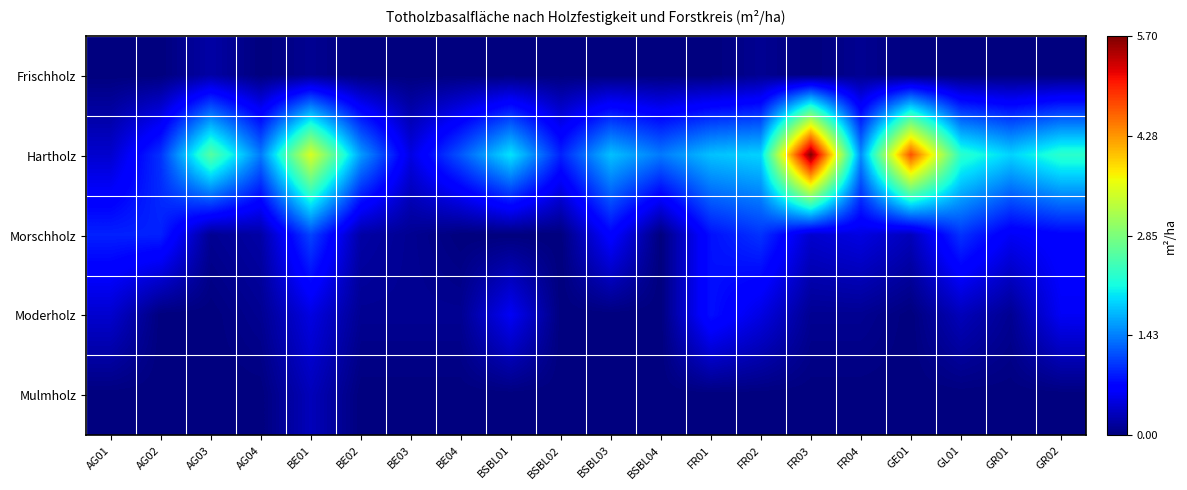

Which category has the highest value across all series?

FR03